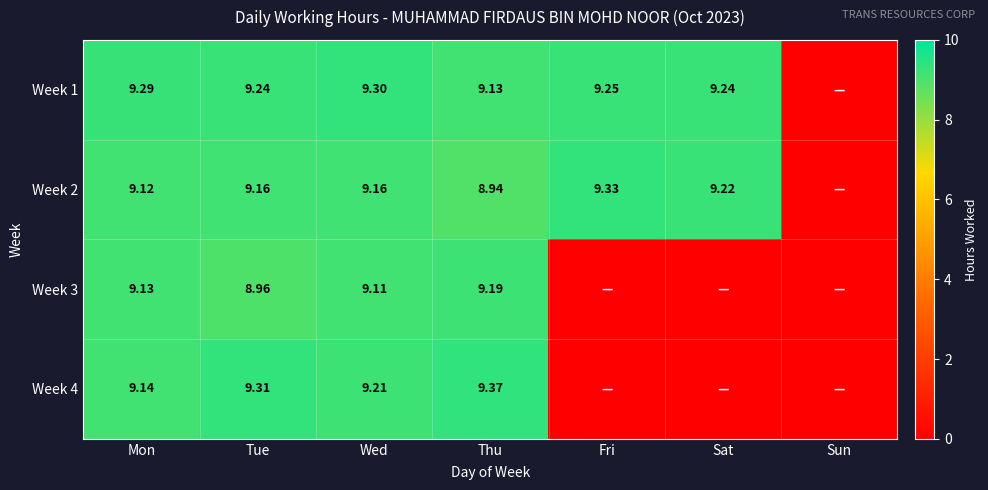

Is the value of Week 3 at Tue greater than the value of Week 2 at Tue?

No